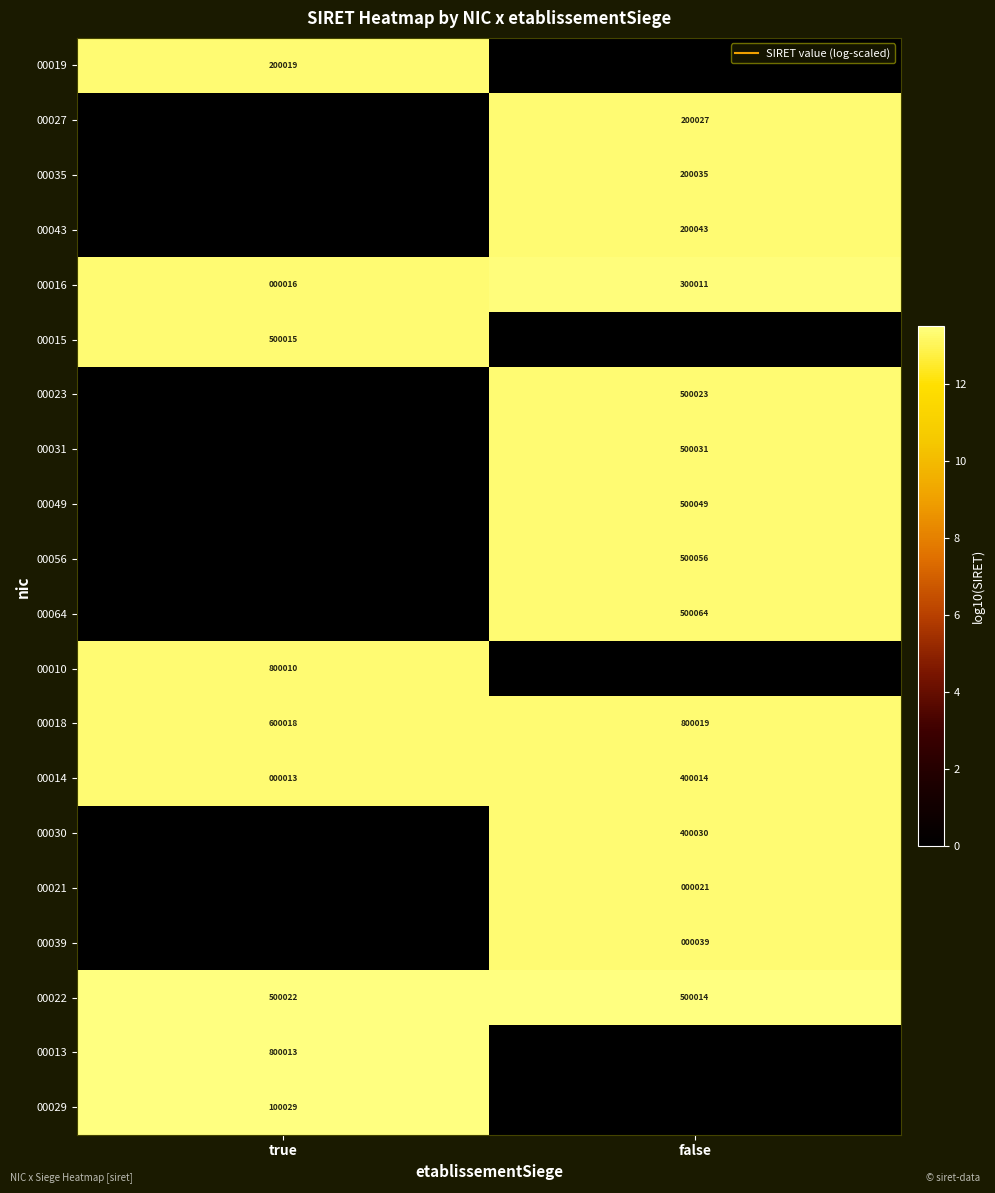

Is the value of 00023 at true greater than the value of 00018 at true?

No